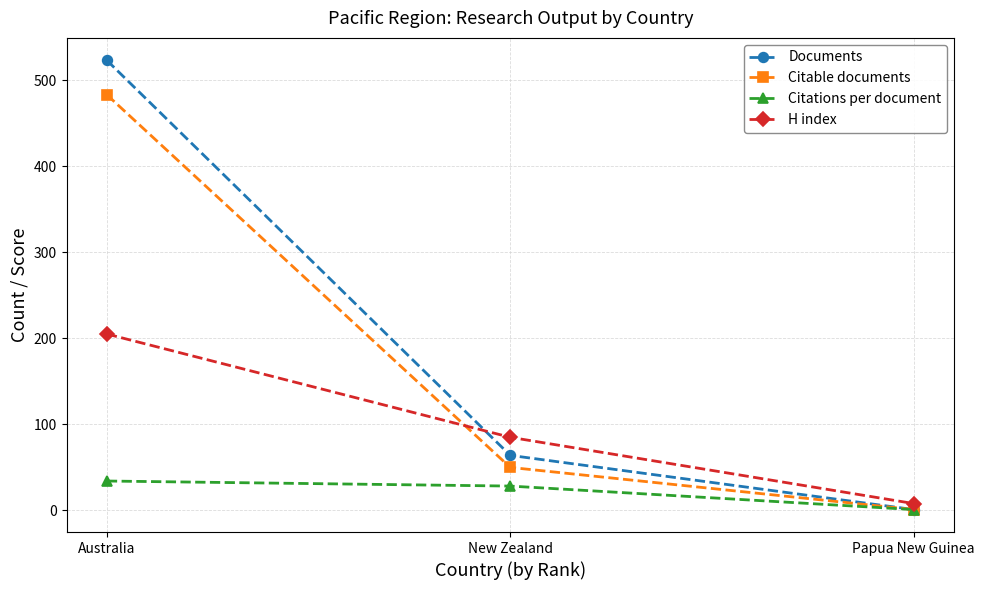

What is the difference between the highest and lowest values at New Zealand?

56.7